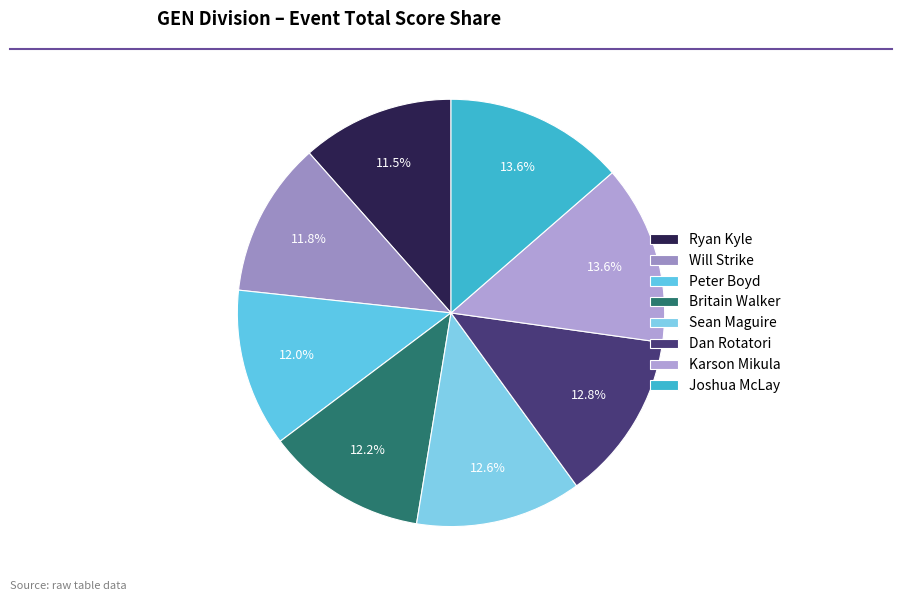

What is the smallest slice in the pie chart?

Ryan Kyle